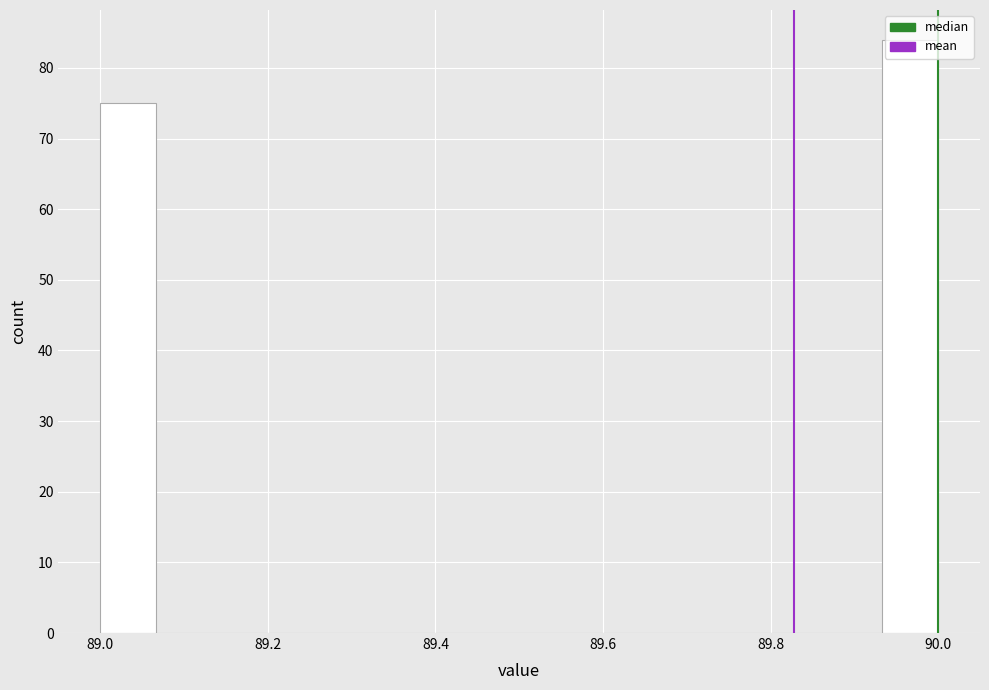

Read against the x-axis, roughly where is the centre of the tallest bar?

89.96